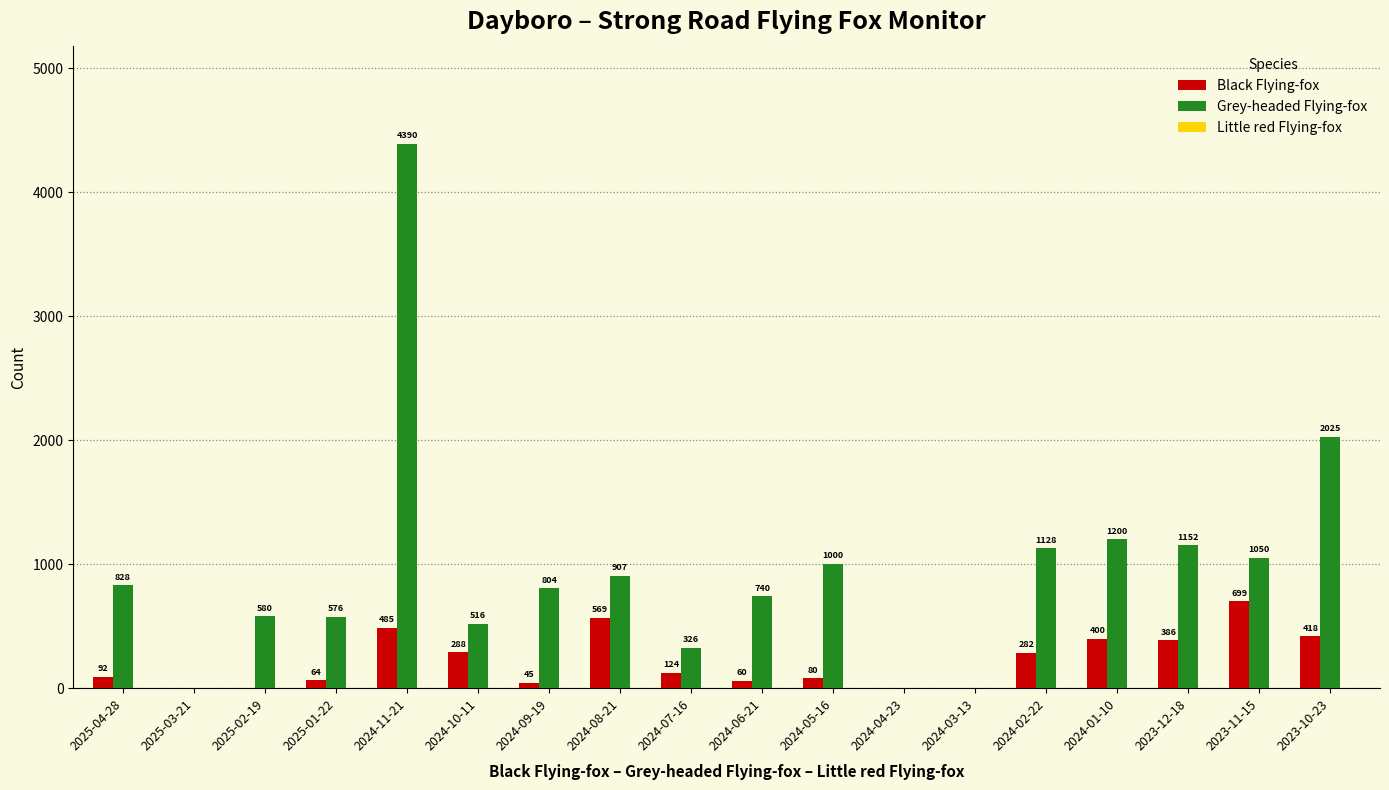

Which series has the largest total across all categories?

Grey-headed Flying-fox